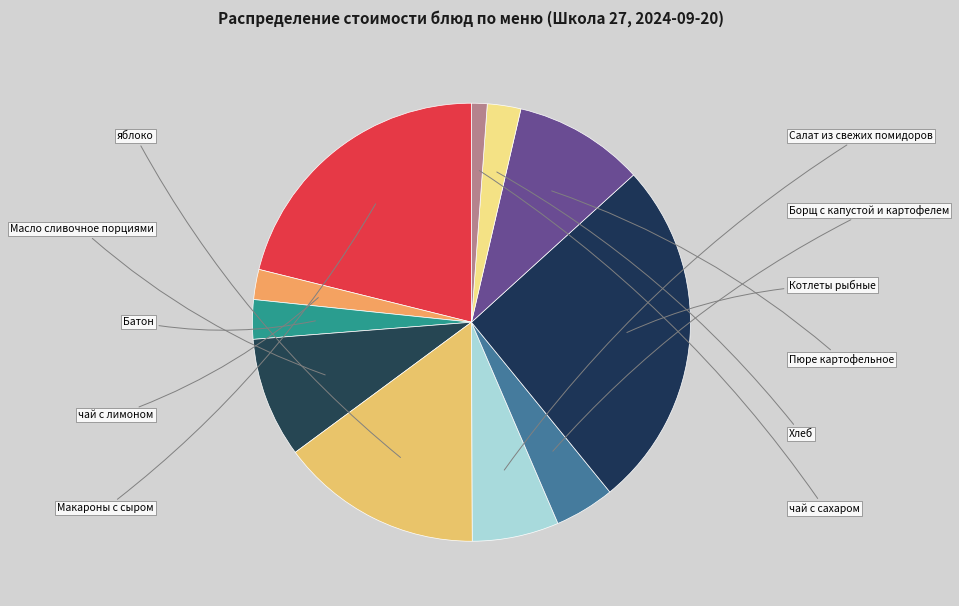

Does Батон account for over 50% of the chart?

No